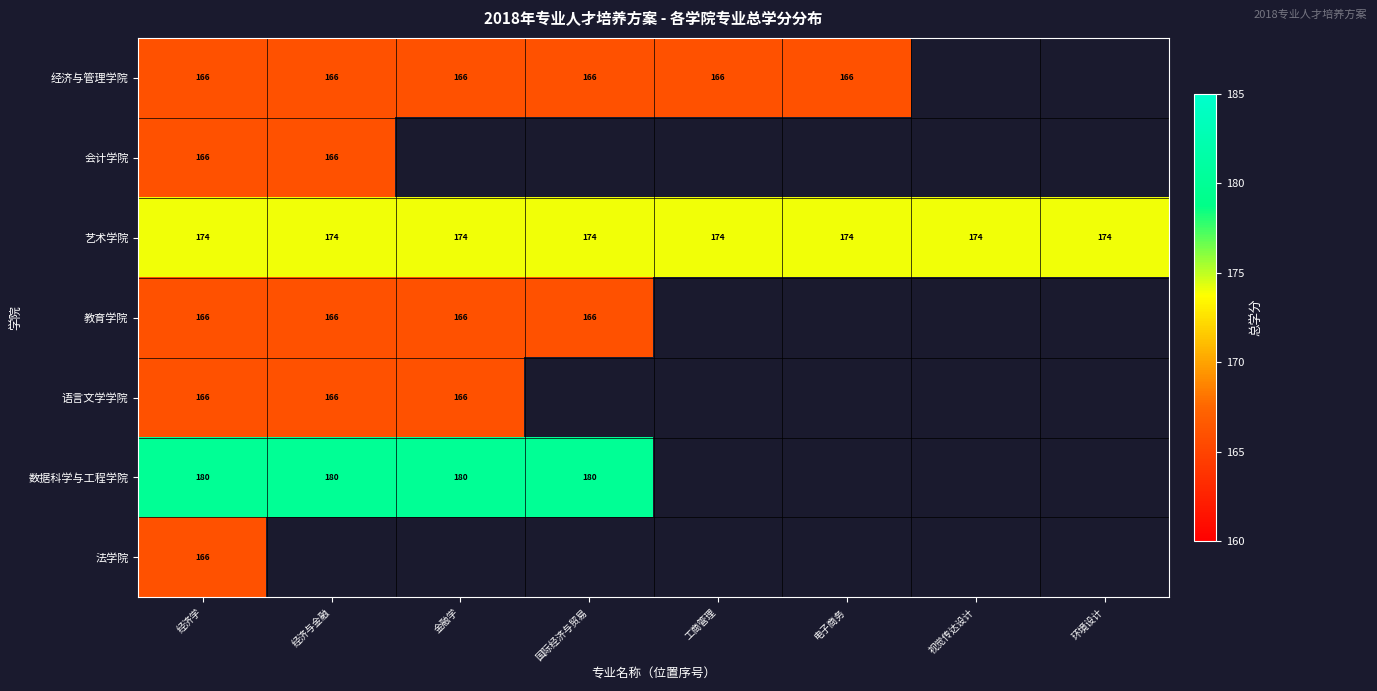

True or false: 语言文学学院 has a value of 166 at 金融学.

True